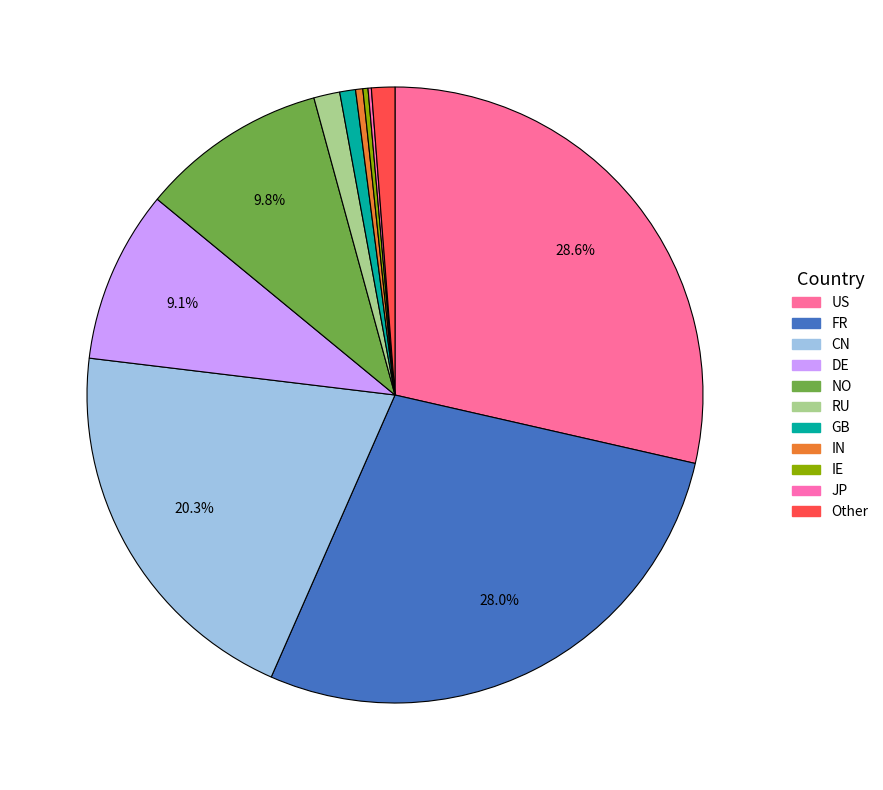

Is it true that DE is 1% of the pie?

False